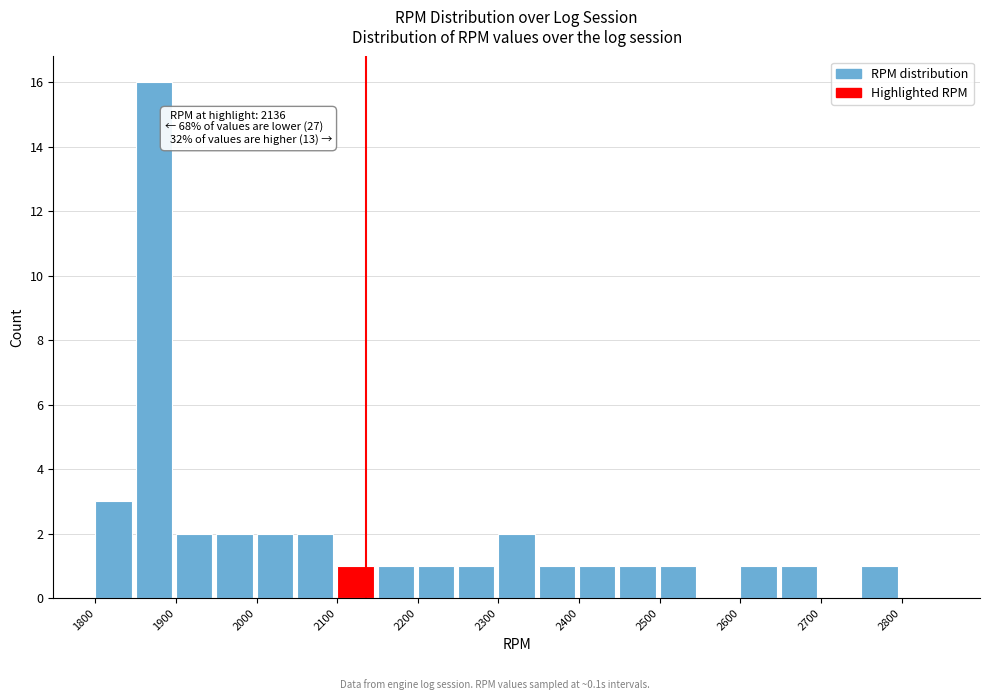

Over which range of the x-axis is the bar tallest?

1850 to 1900